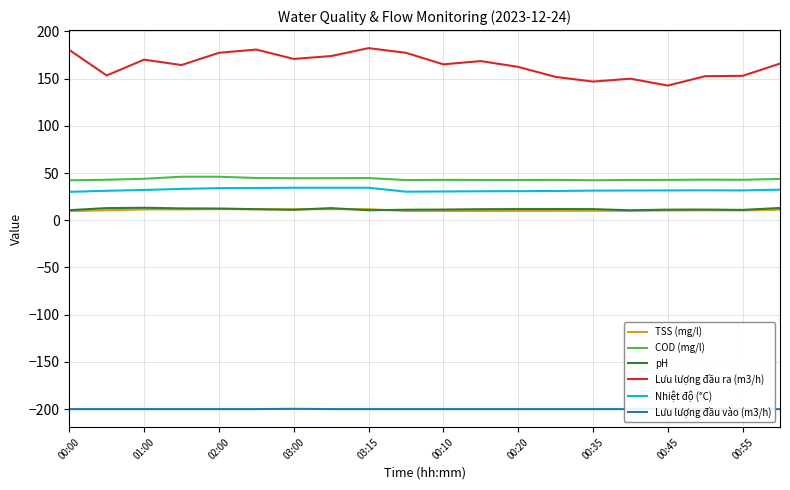

True or false: Nhiệt độ (°C) and COD (mg/l) cross at least once.

False